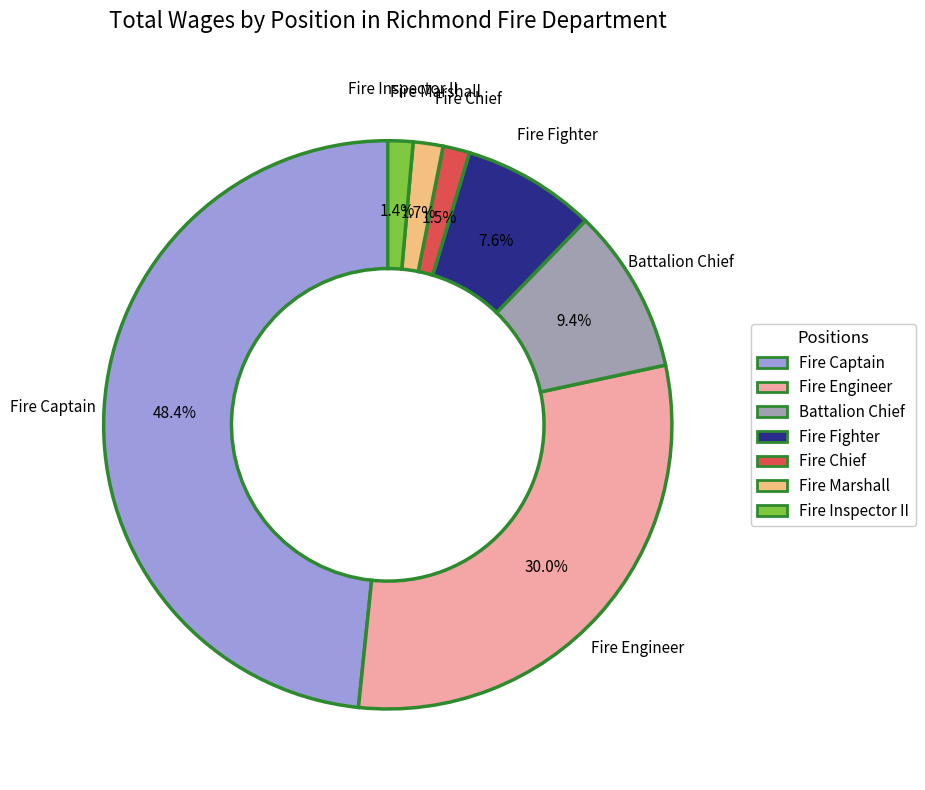

Does any single category account for the majority?

No